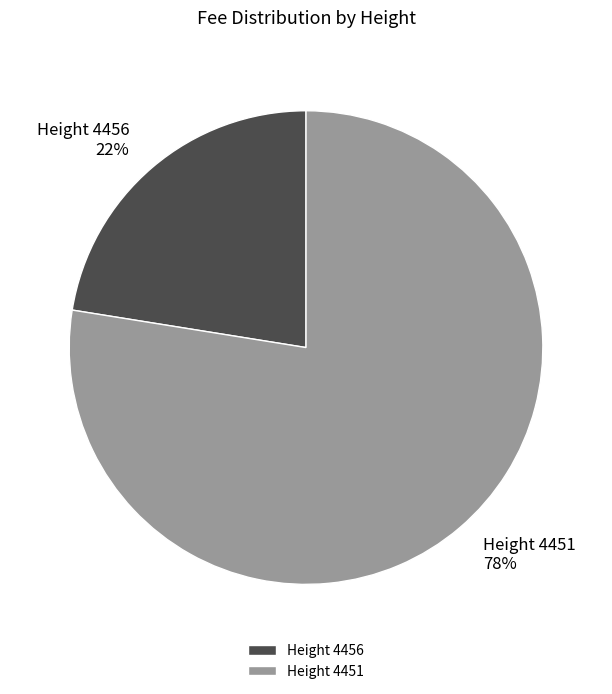

Count the number of slices in the pie.

2